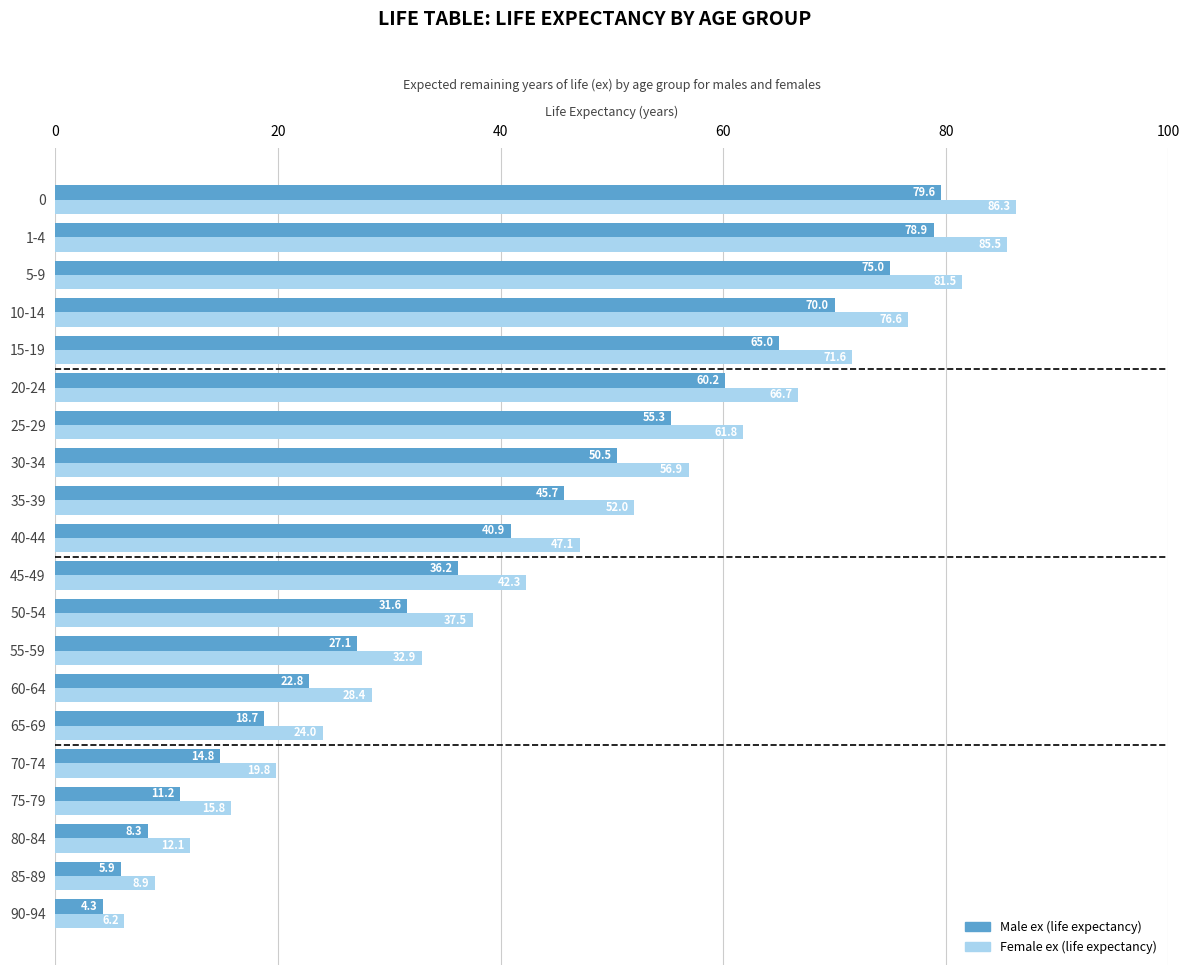

List the series in order of their overall mean, highest first.

Female ex (life expectancy), Male ex (life expectancy)